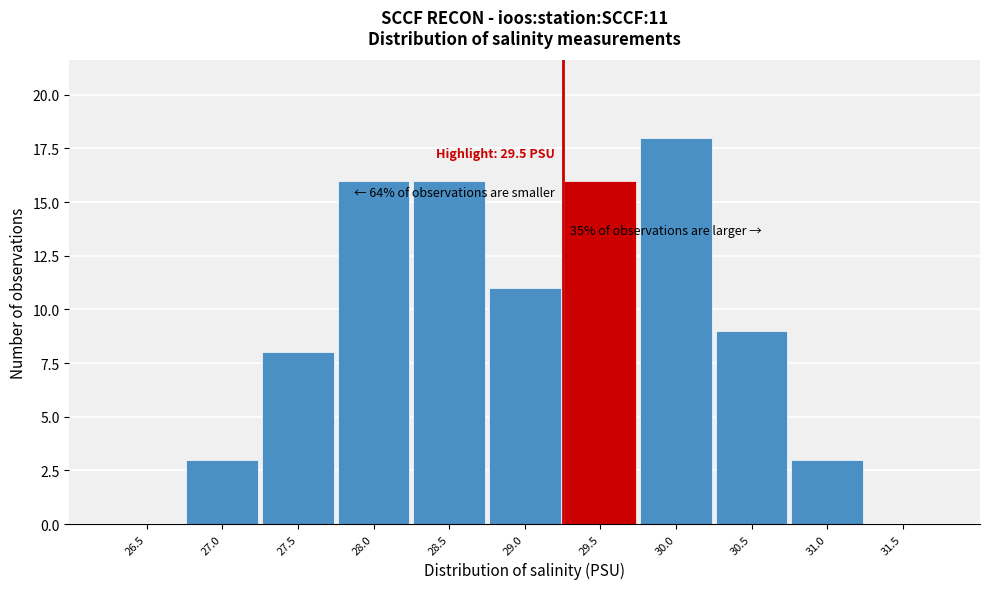

Reading left to right, transcribe all the data shown in this chart.

26.5=0	27.0=3	27.5=8	28.0=16	28.5=16	29.0=11	29.5=16	30.0=18	30.5=9	31.0=3	31.5=0